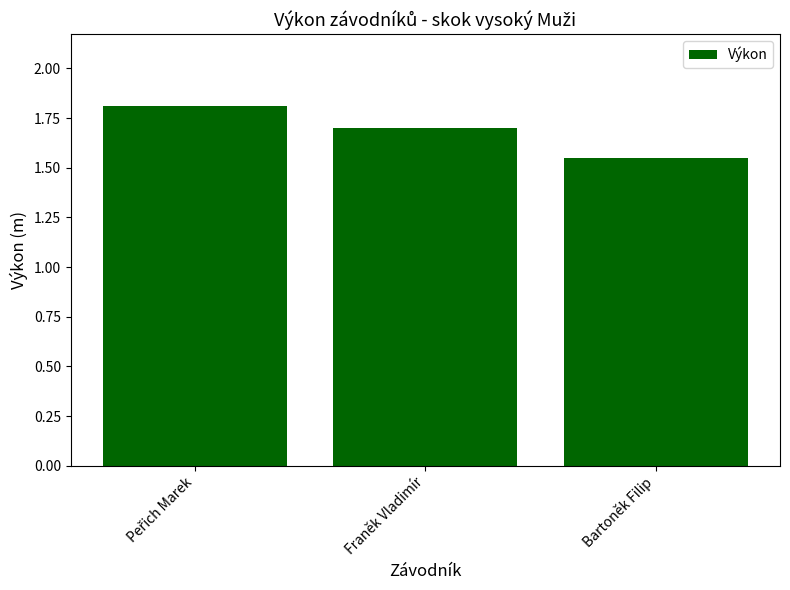

What is the label of the 3rd bar from the left?

Bartoněk Filip